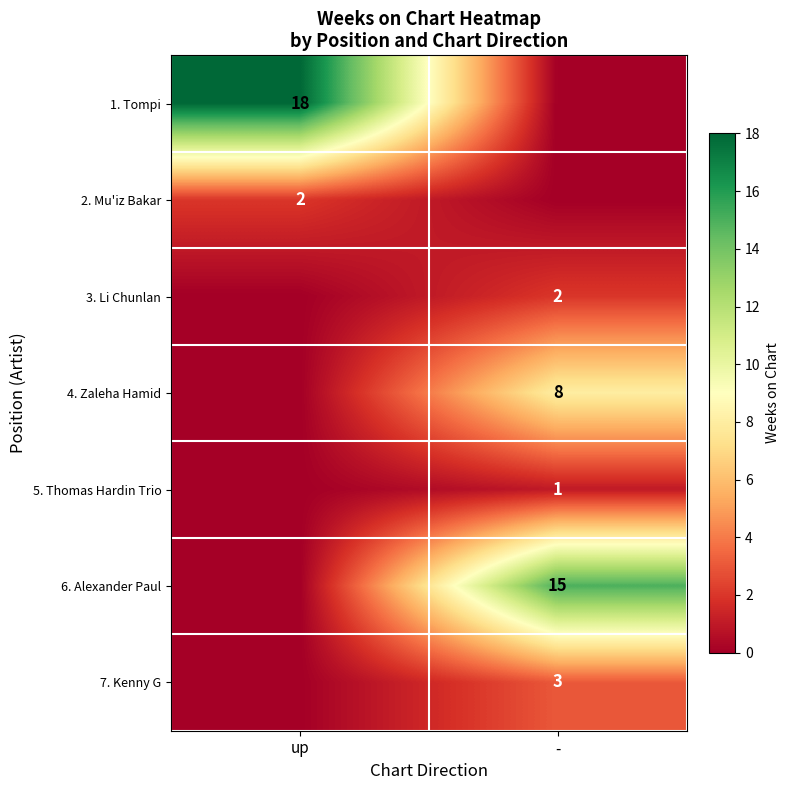

The value of 1. Tompi at up is 27. True or false?

False